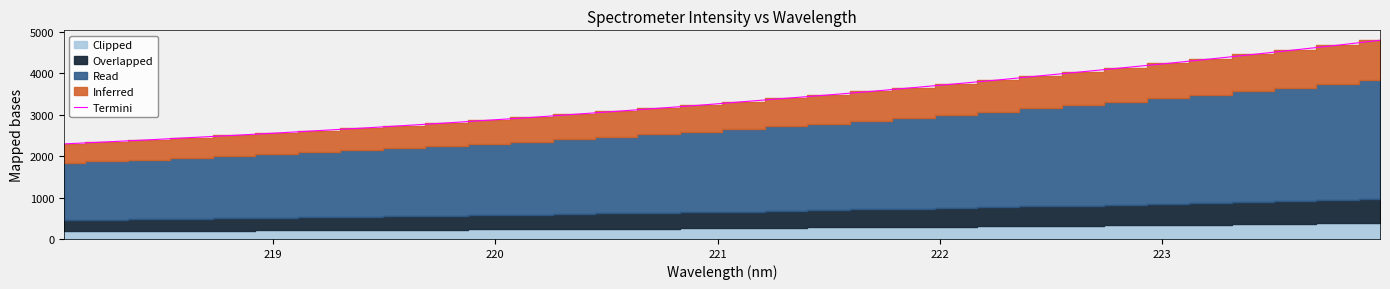

What is the lowest value of the Termini series?

2294.2